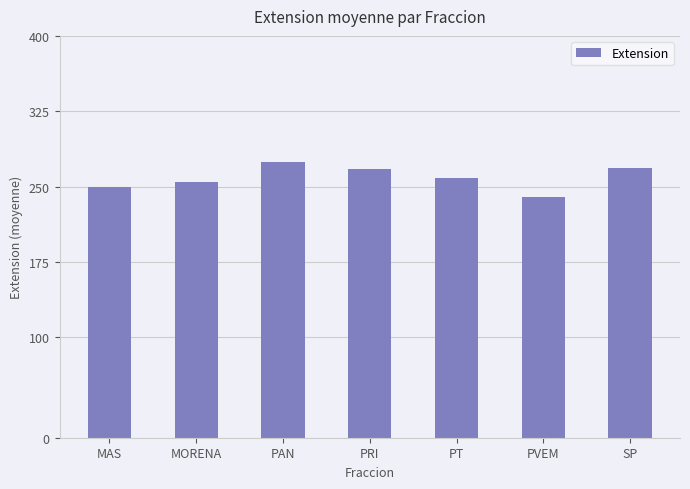

What is the ratio of the value at MORENA to the value at PT?

1.0